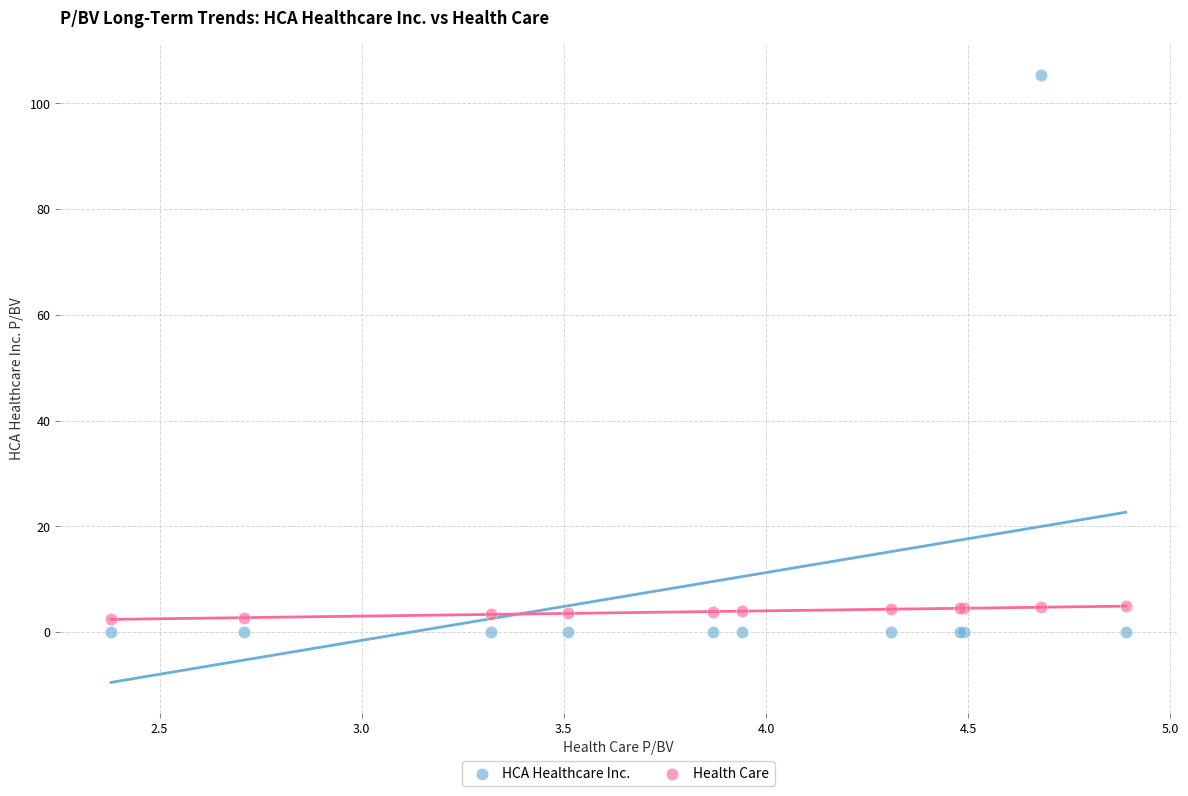

Which series has the widest spread of Y values?

HCA Healthcare Inc.